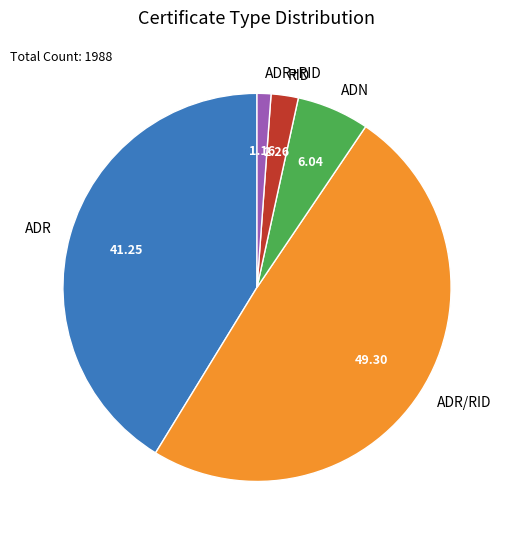

Is there a majority slice in this chart?

No